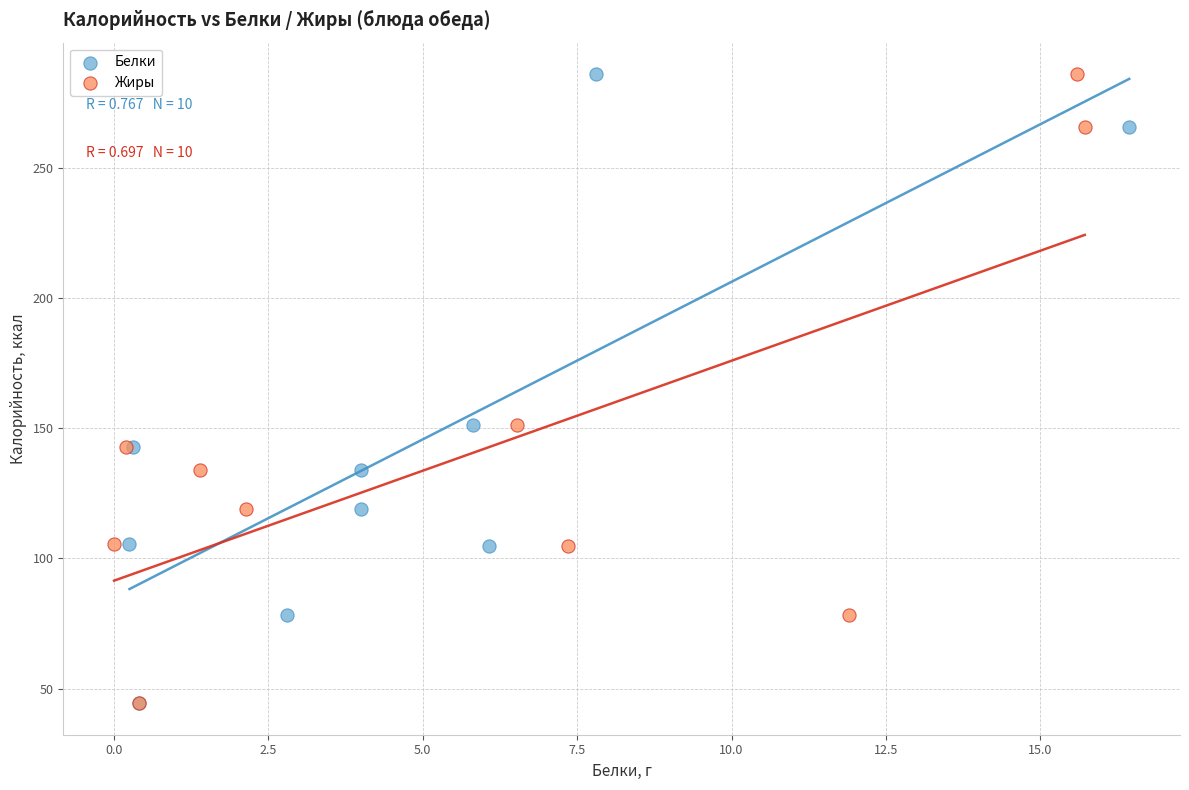

What are all the series names shown in the legend?

Белки, Жиры